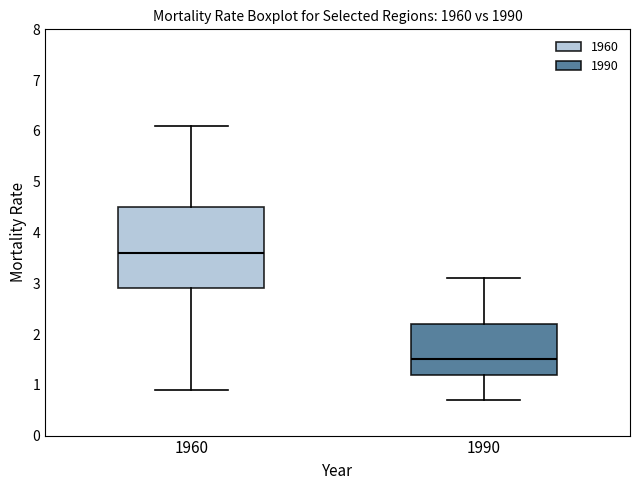

Where is the upper edge of the box at x = 1990 on the y-axis? The values are not printed on the chart, so give them approximately, as read against the axis.

2.2